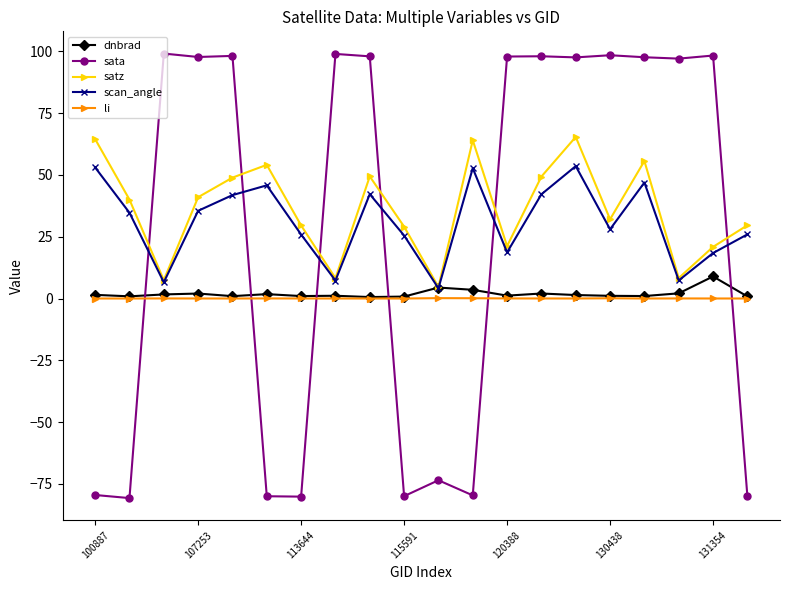

What is the value of the sata point at the 19th from the left?

98.3